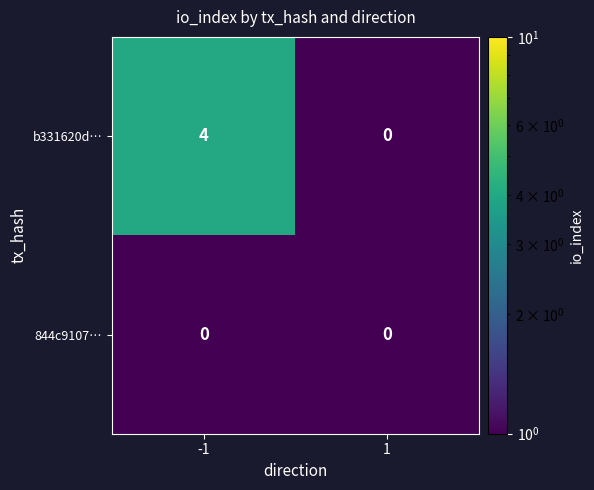

True or false: b331620d… has a value of -1 at 1.

False